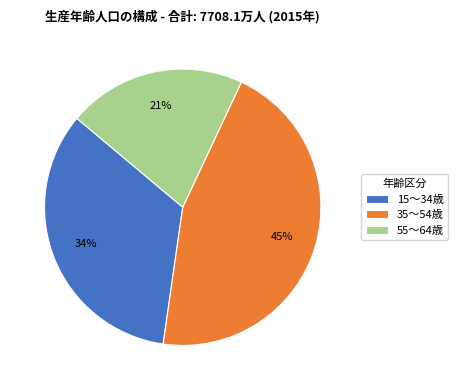

To the nearest percent, what portion does 15～34歳 represent?

34%